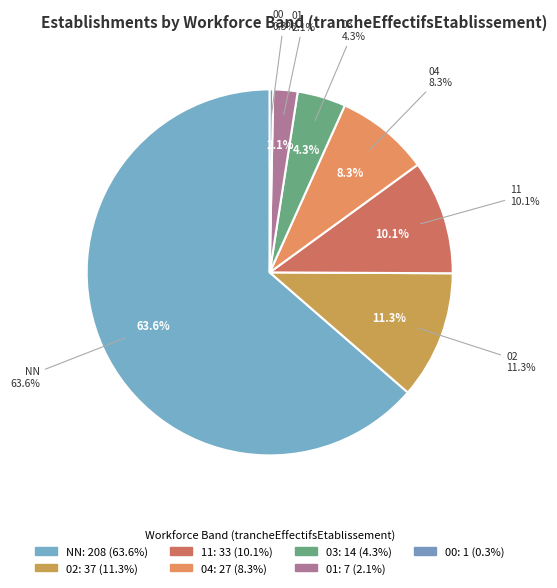

Rank the categories by value from lowest to highest.

00, 01, 03, 04, 11, 02, NN